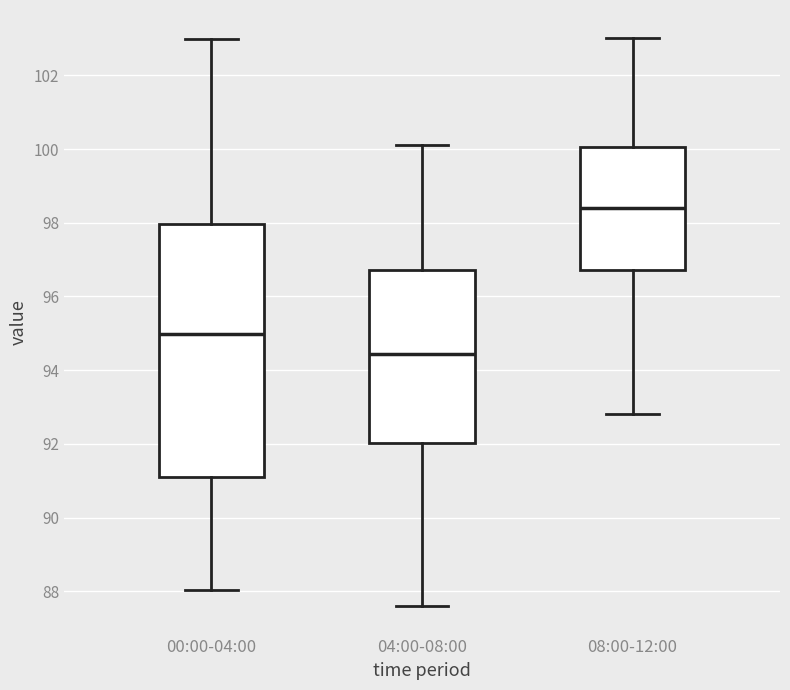

Reading left to right, read every box against the y-axis: the position of its median line, the range the box covers, and the ends of its whiskers. The values are not printed on the chart, so give them approximately, as read against the axis.

00:00-04:00: median 95.0, box 91.0 to 98.0, whiskers 88.0 to 103.0
04:00-08:00: median 94.4, box 92.0 to 96.8, whiskers 87.6 to 100.2
08:00-12:00: median 98.4, box 96.8 to 100.0, whiskers 92.8 to 103.0